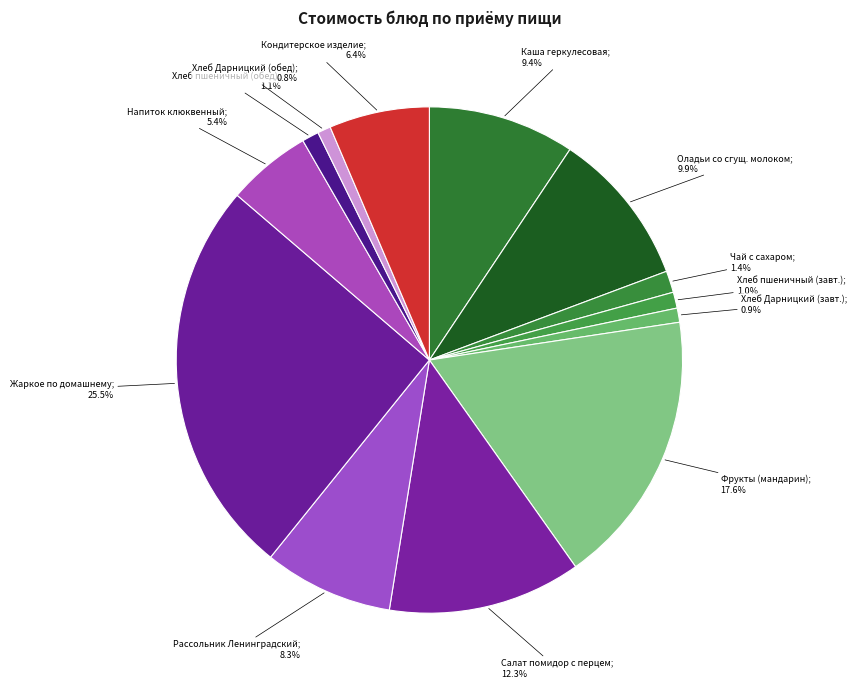

Which category has the biggest portion of the pie?

Жаркое по домашнему с мясом